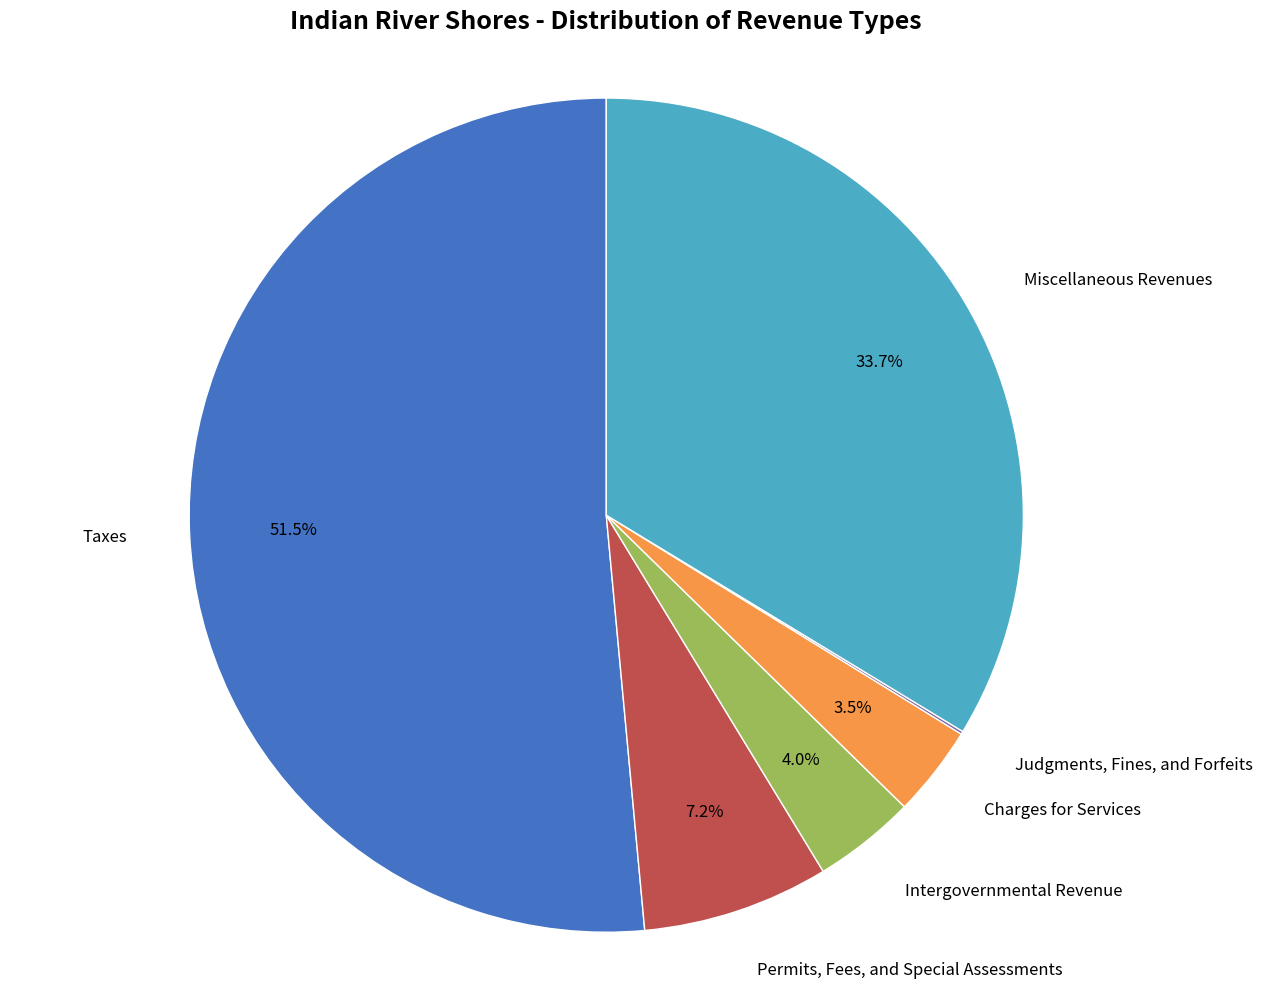

Combined, do Miscellaneous Revenues and Intergovernmental Revenue account for over 50%?

No